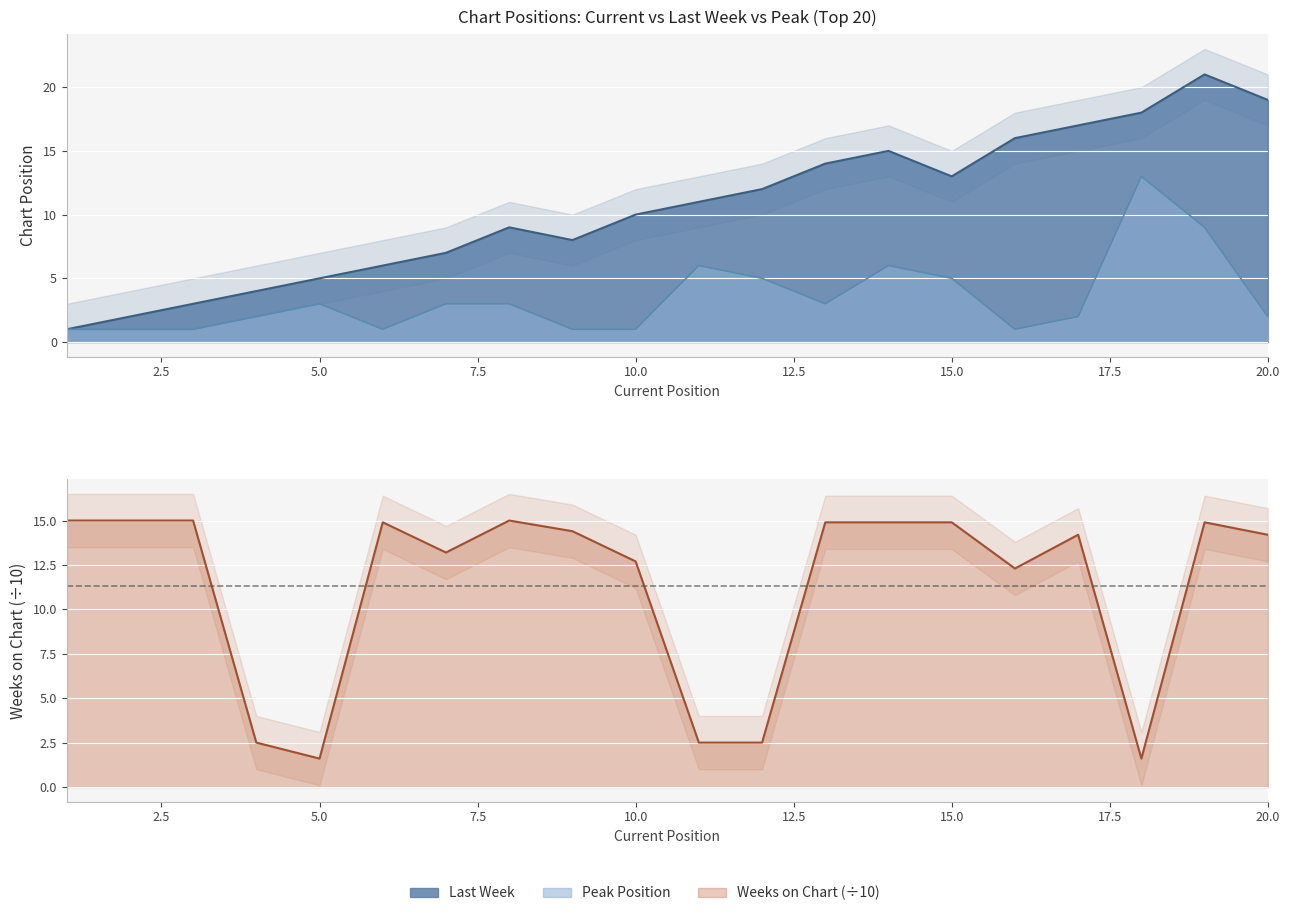

What is the difference between the highest and lowest values at 19?

12.0